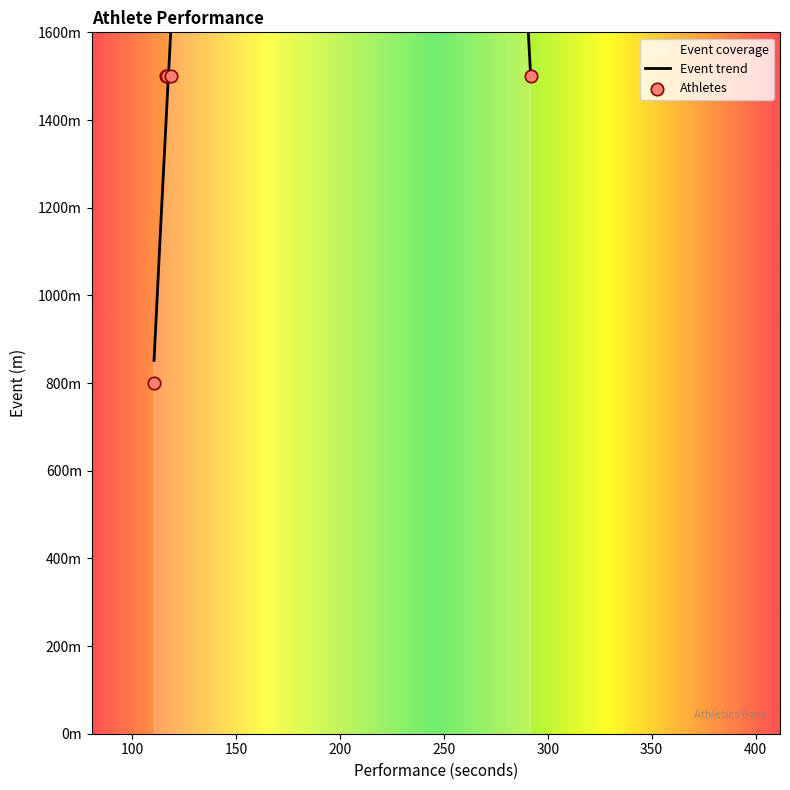

What is the ratio of the value at Kieran Eland to the value at Lizzie Miller?

1.0